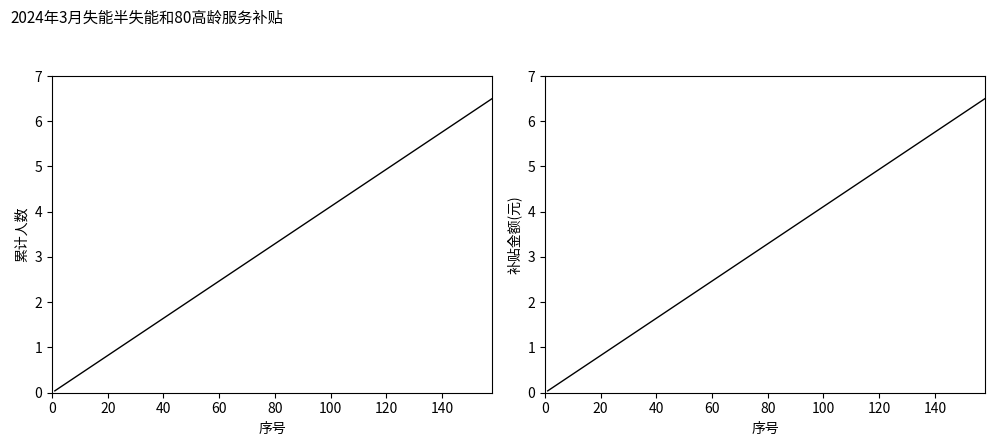

How many data points does each series have?

33